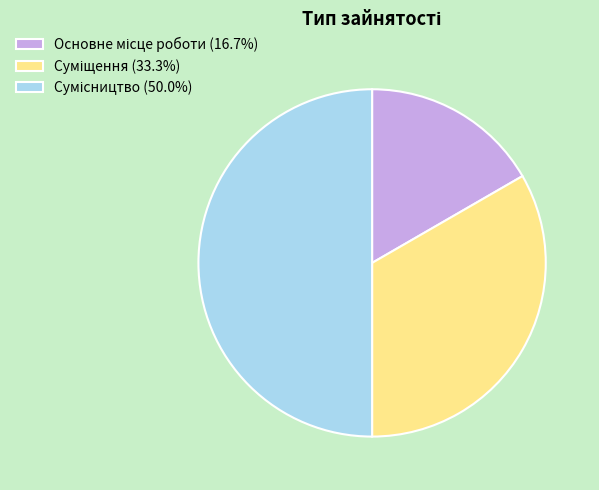

What percentage is the Сумісництво slice, to the nearest percent?

50%